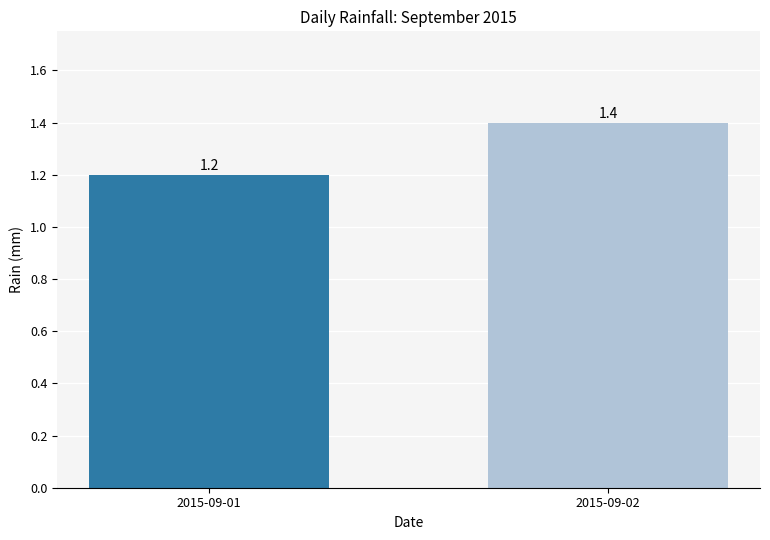

What is the value of the 2nd bar from the left?

1.4